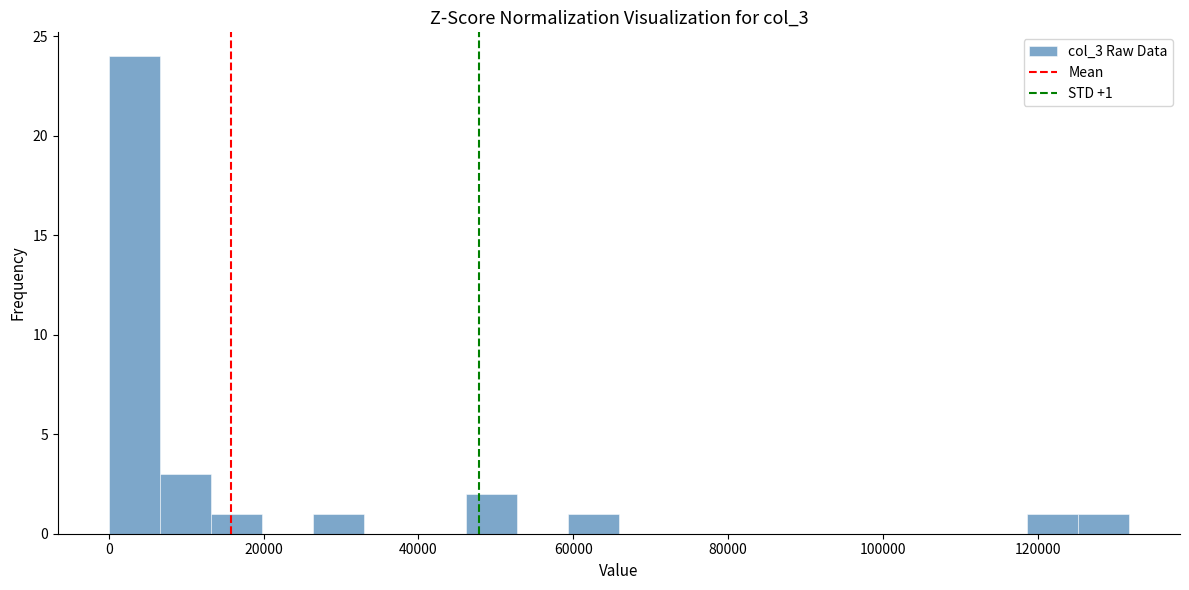

Around what value on the x-axis is the tallest bar? Give the approximate position of its centre, as read against the axis.

4000